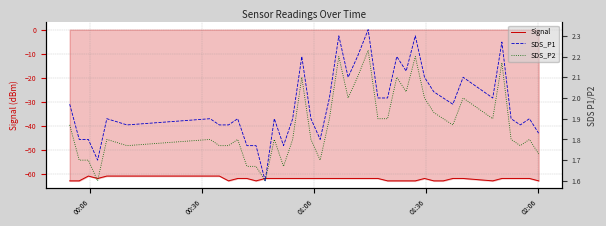

What is the minimum value for Signal?

-63